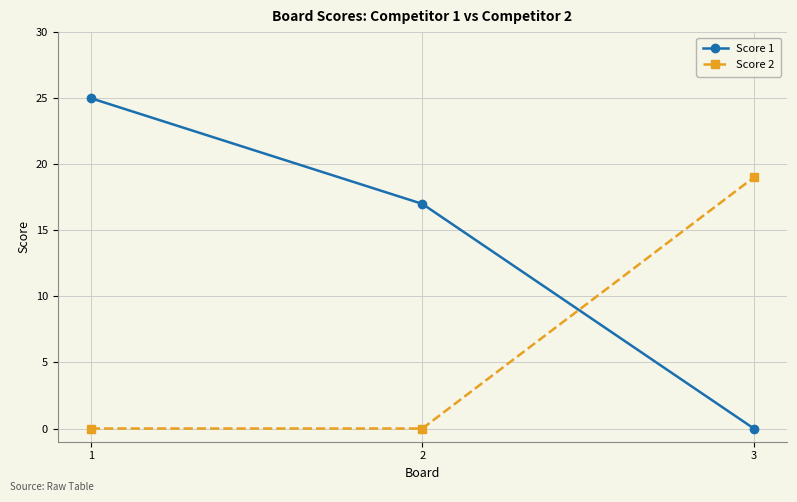

At which category is the sum across all series the highest?

1